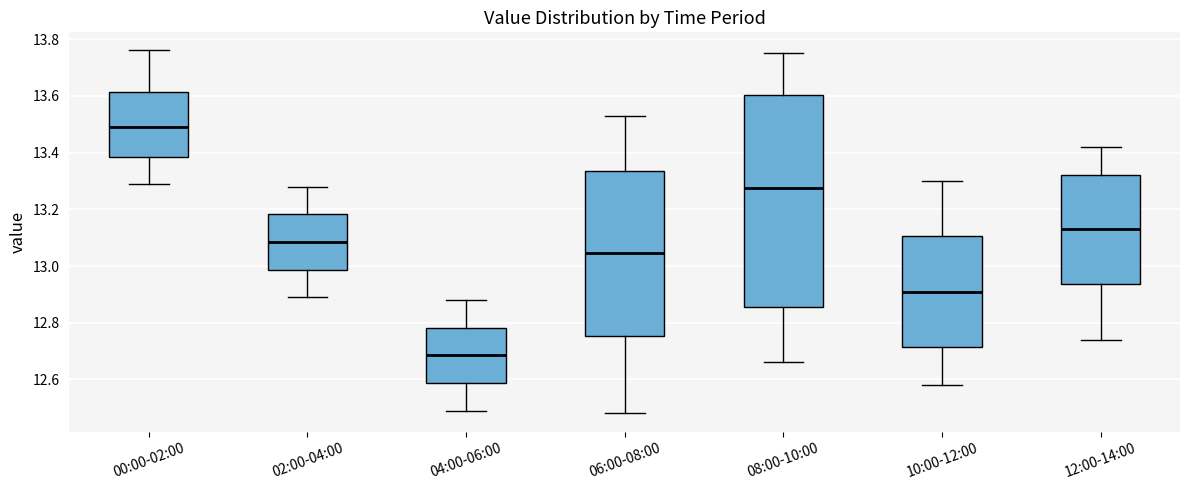

Where does the lower whisker of the box for 04:00-06:00 end on the y-axis? The values are not printed on the chart, so give them approximately, as read against the axis.

12.50